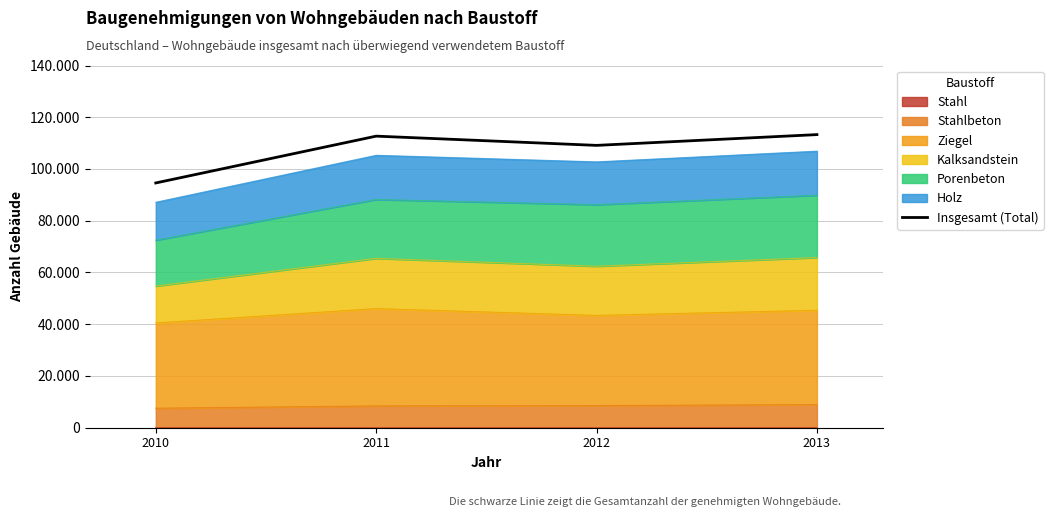

Where is the first local maximum?

2011